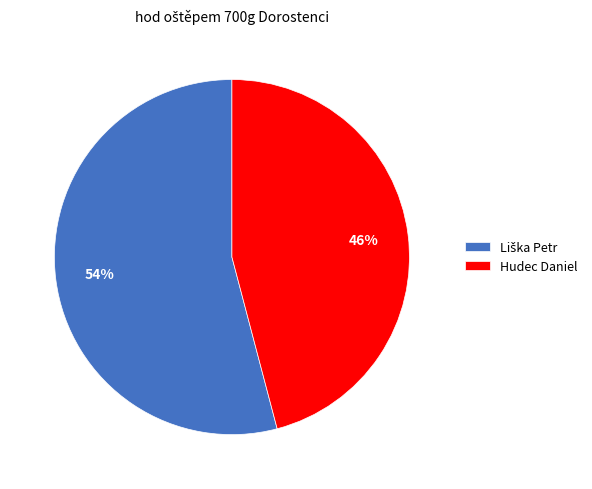

Is there a majority slice in this chart?

Yes